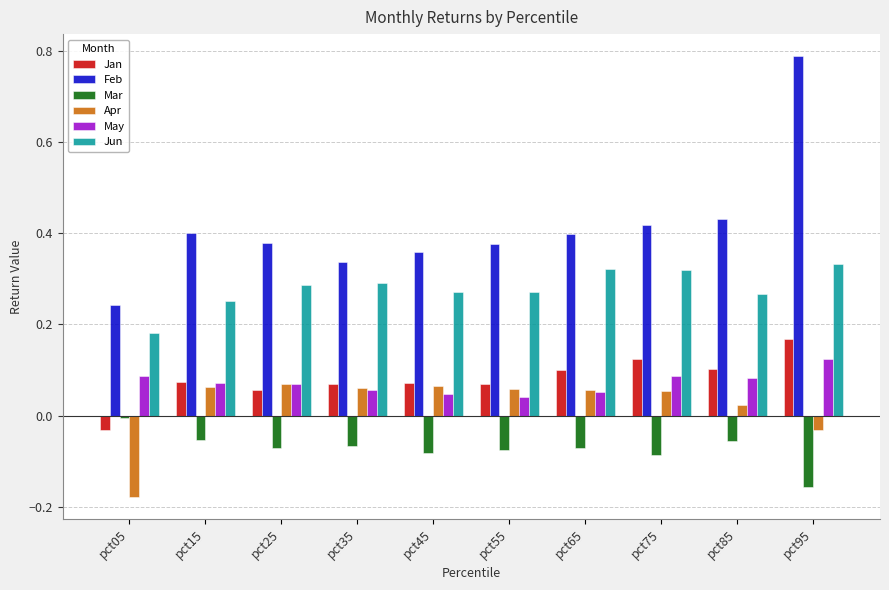

The Jun series shows 0.5 at pct35. True or false?

False